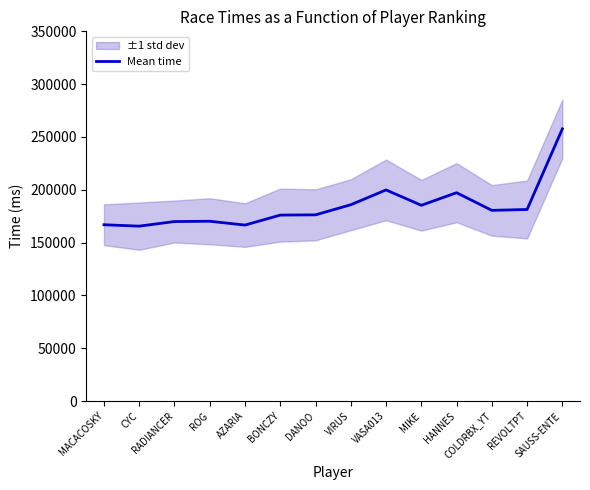

List the labels in order of value, smallest first.

CYC, AZARIA, MACACOSKY, RADIANCER, ROG, BONCZY, DANOO, COLDRBX_YT, REVOLTPT, MIKE, VIRUS, HANNES, VASA013, SAUSS-ENTE